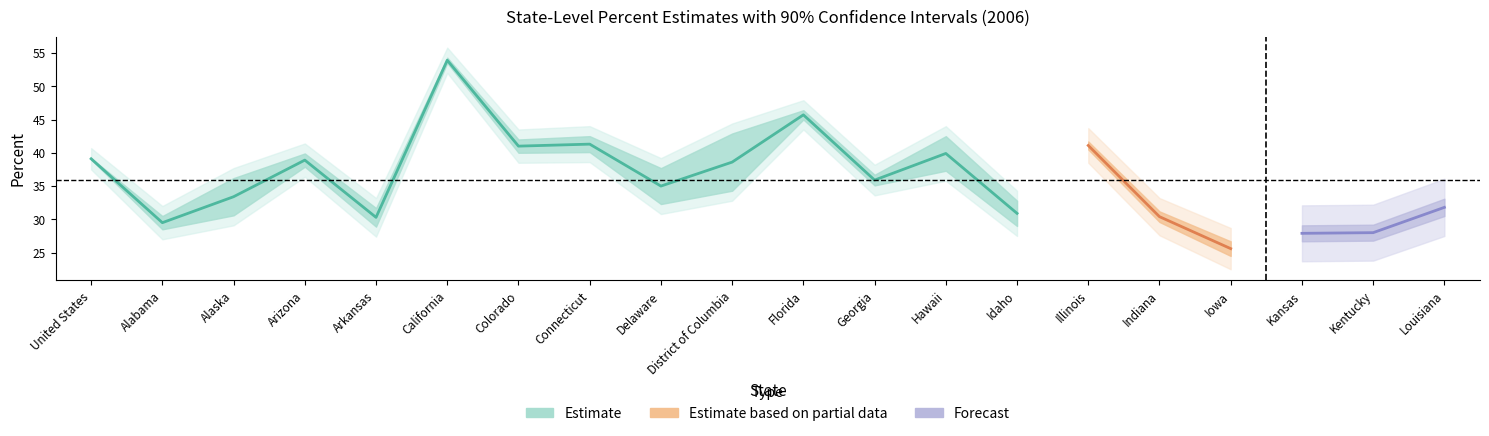

List the labels in order of UPPER value, smallest first.

Iowa, Kansas, Kentucky, Alabama, Indiana, Arkansas, Idaho, Louisiana, Alaska, Georgia, Delaware, United States, Arizona, Illinois, Colorado, Connecticut, Hawaii, District of Columbia, Florida, California